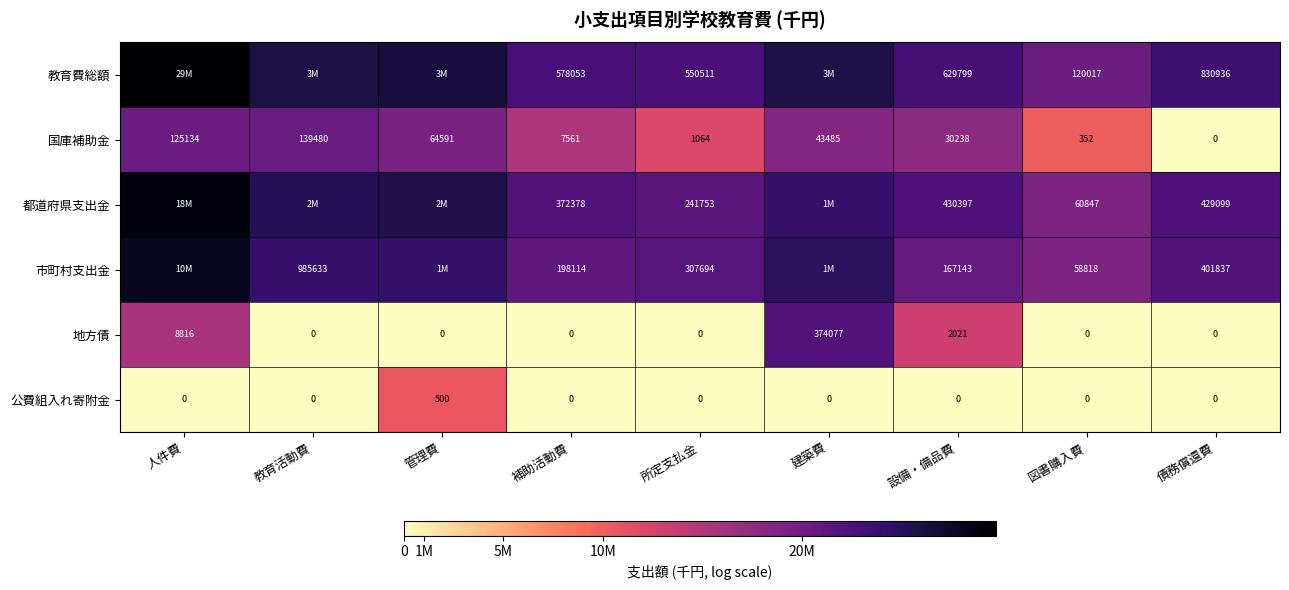

At which label does 国庫補助金 reach its minimum?

債務償還費